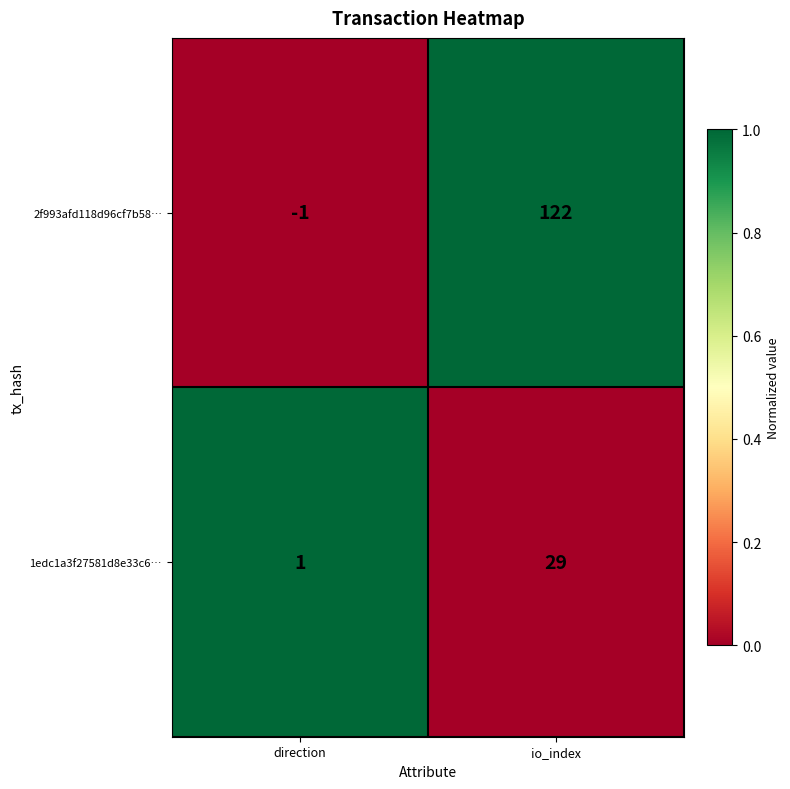

Which series has the widest spread of values?

2f993afd118d96cf7b58…